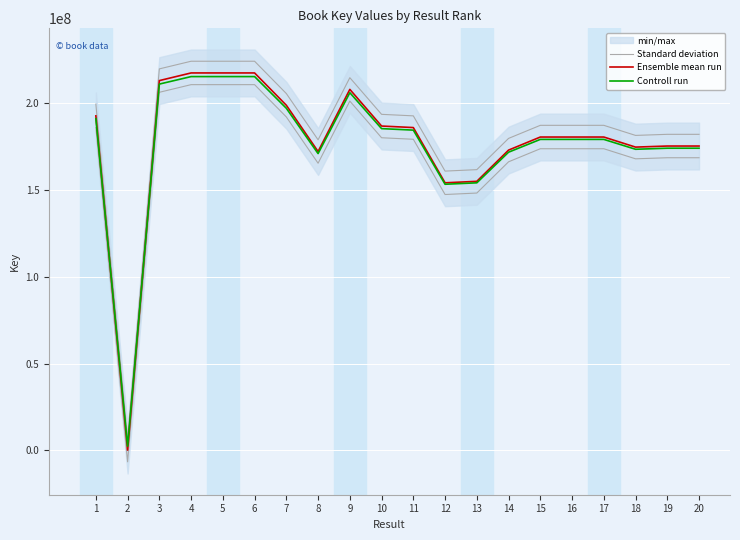

True or false: Ensemble mean run has more than 1 interior local peaks.

True